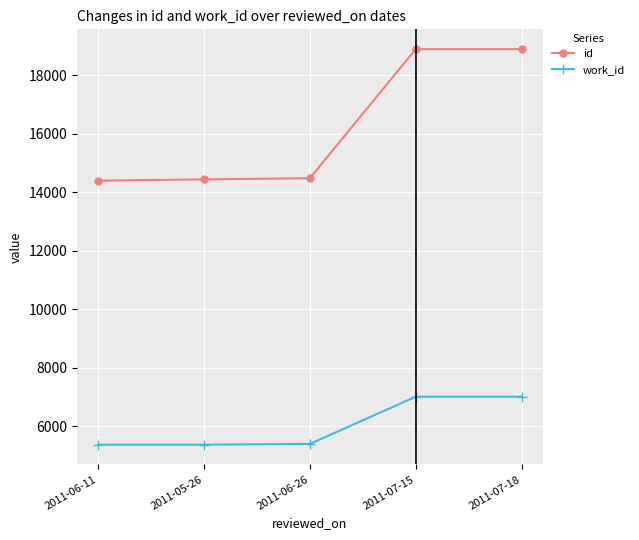

What is the total value across all series at 2011-05-26?

19803